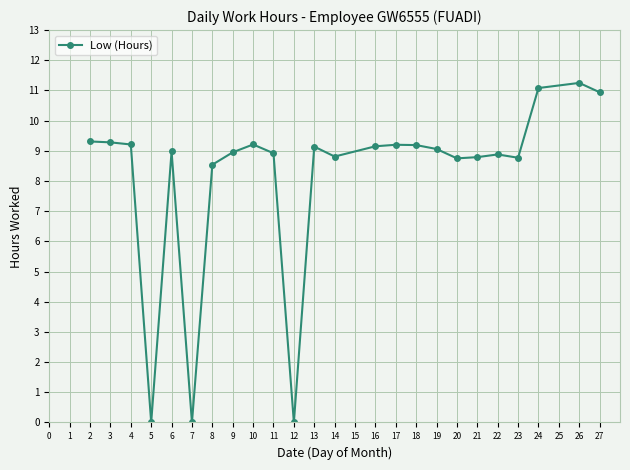

Count the number of data series in this chart.

1